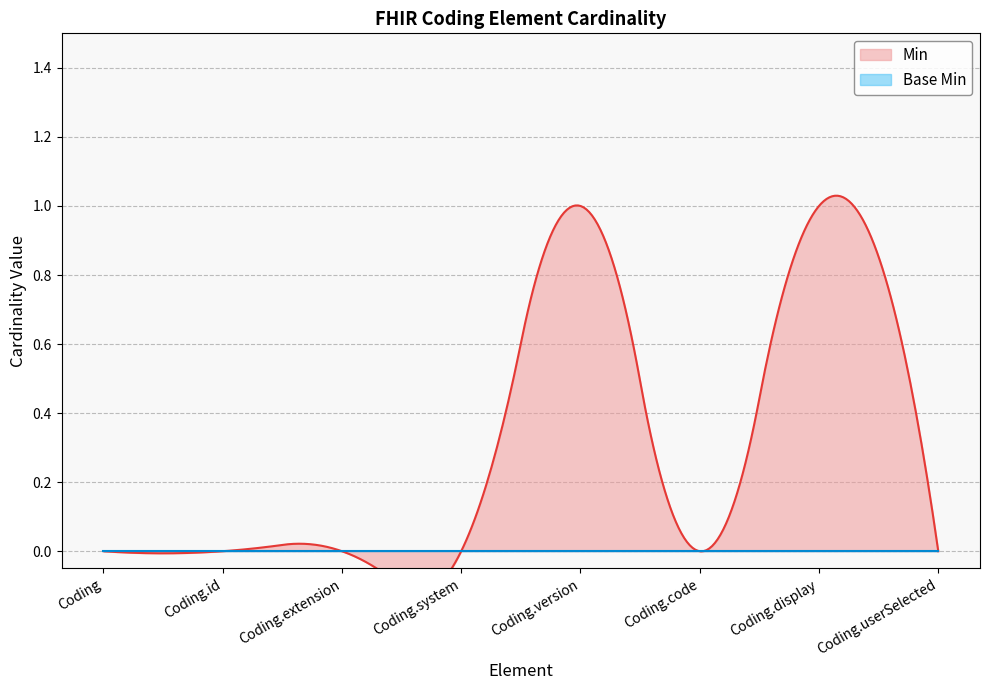

List the series in order of their overall mean, highest first.

Min, Base Min